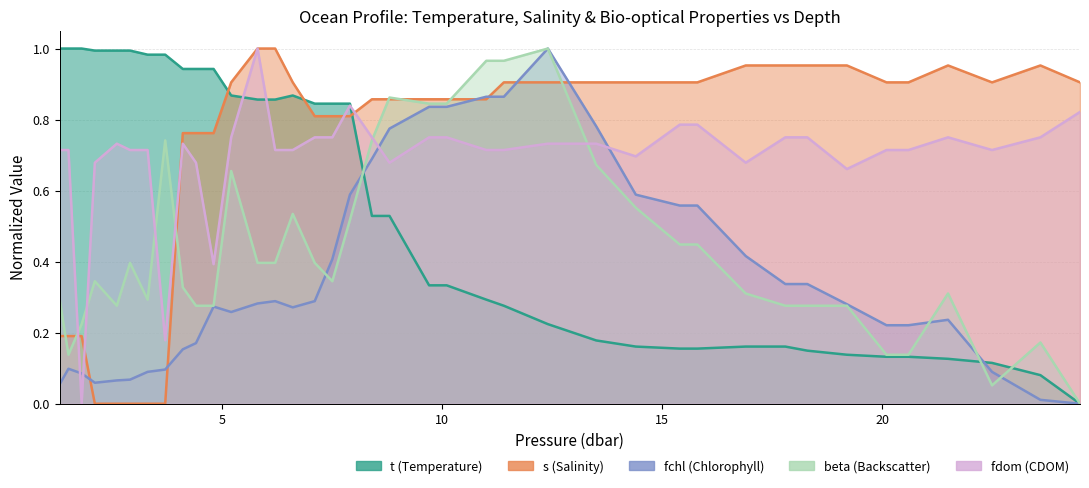

How many data points in s are above 0?

34